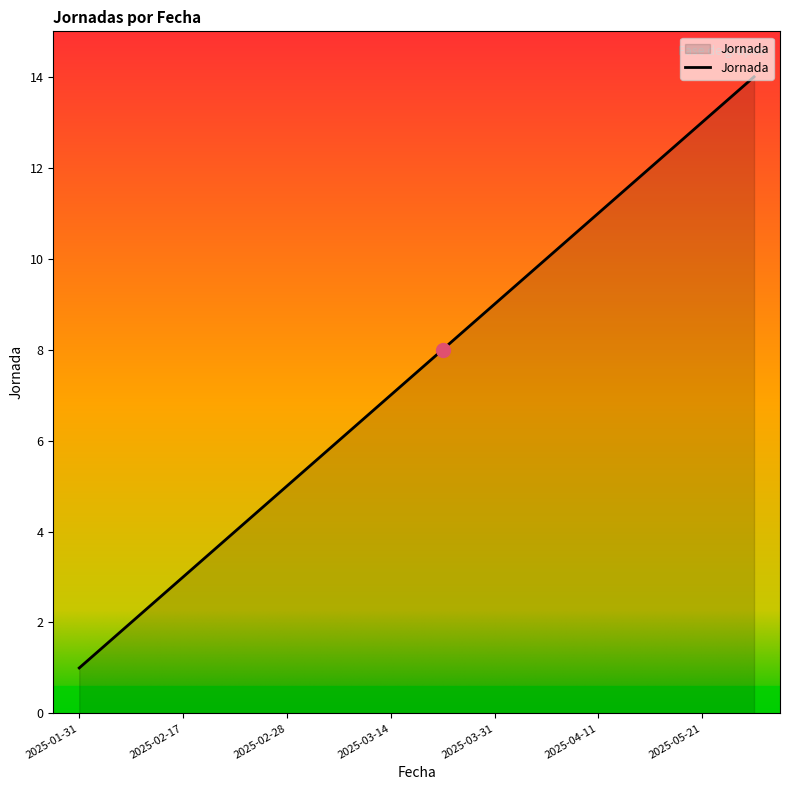

What is the maximum value shown in the chart?

14